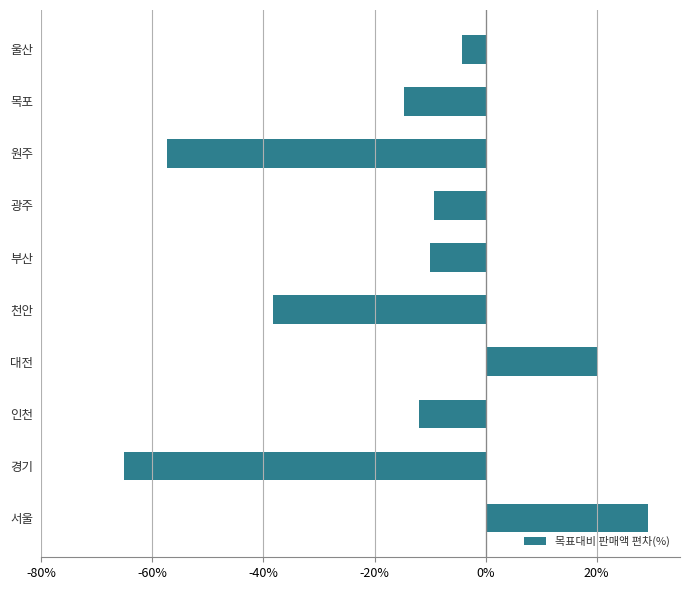

What value does the data have at 서울?

29.2